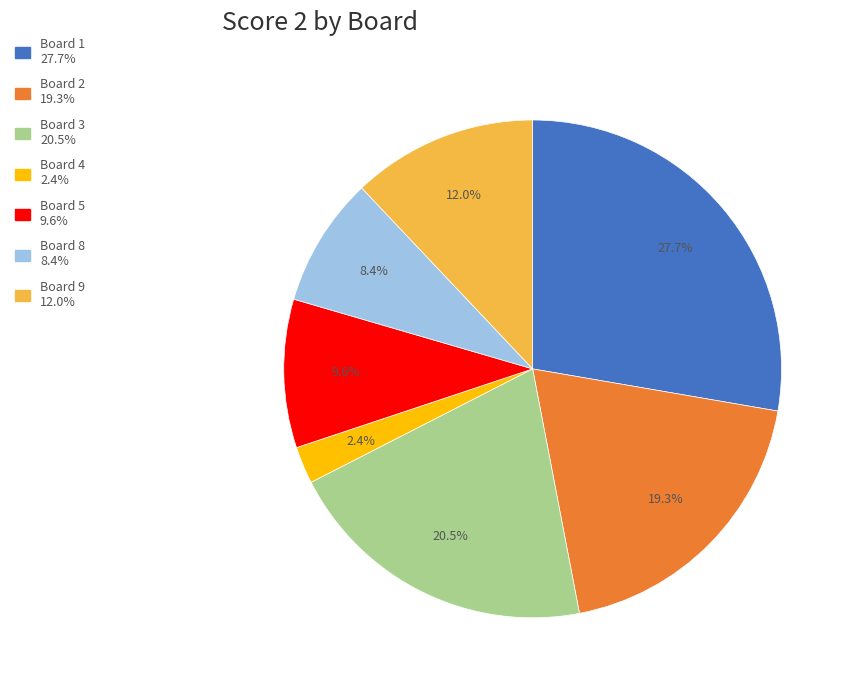

Is there any slice that represents more than half of the pie?

No